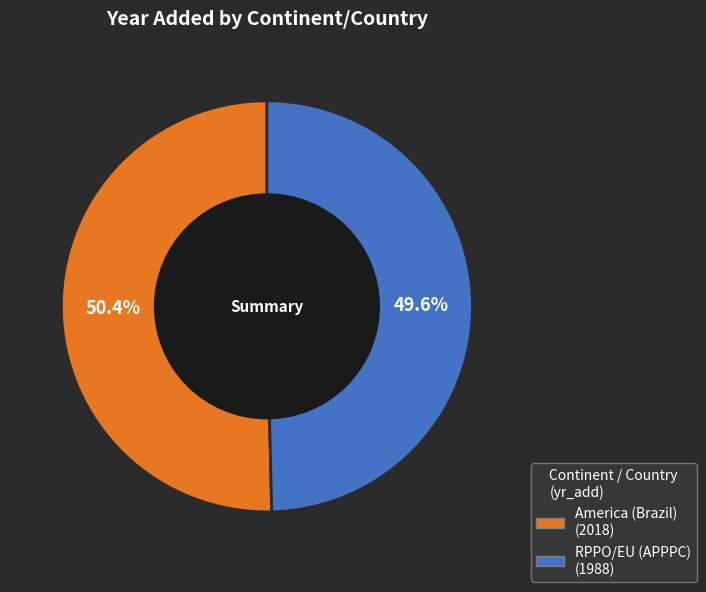

To the nearest percent, what percentage of the pie is RPPO/EU (APPPC)?

50%